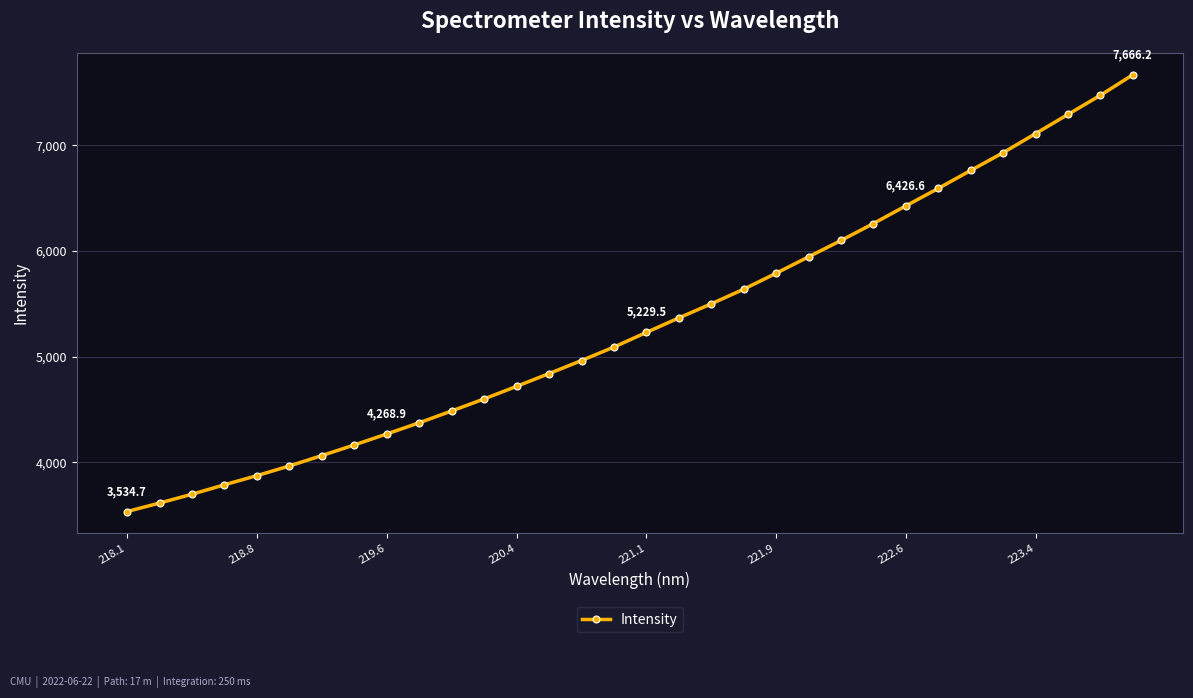

What is the smallest value displayed?

3534.7